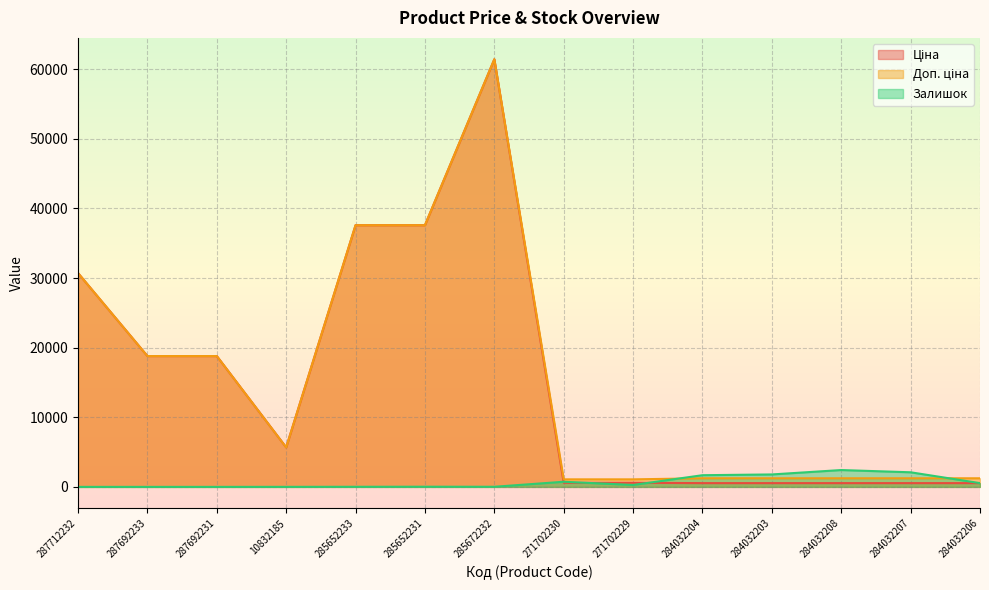

Read the Доп. ціна value at 287692231.

18796.8